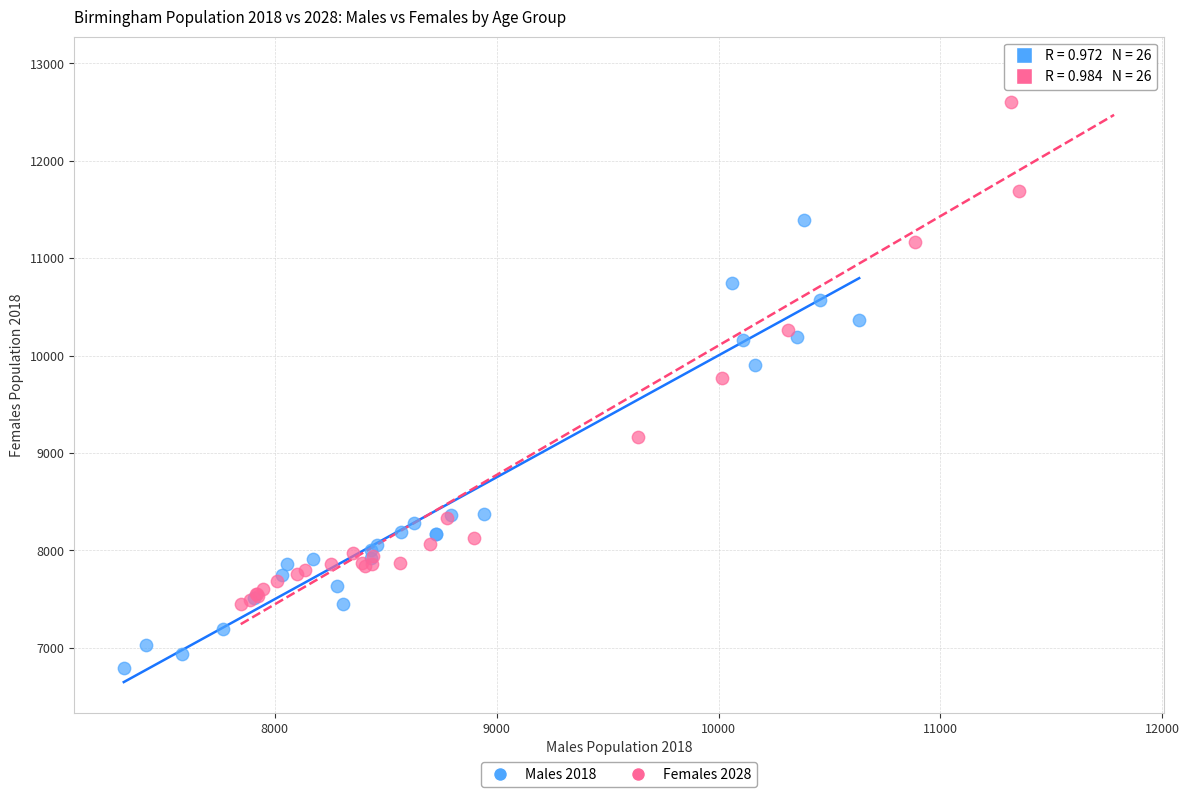

Which series contains the lowest Y value?

Males 2018